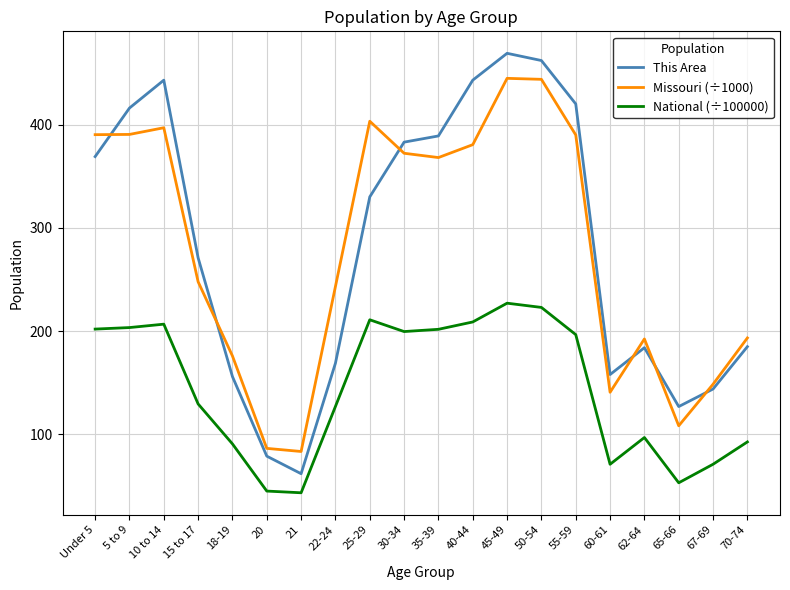

What is the lowest value of the This Area series?

62.0